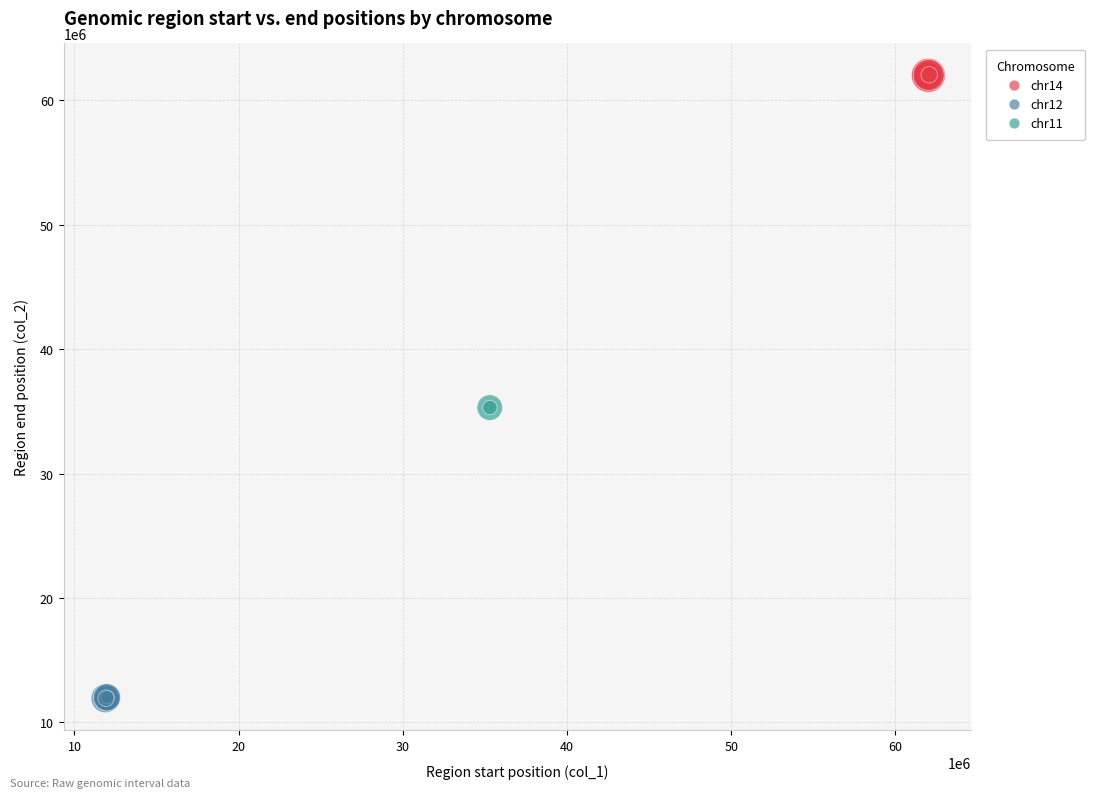

What are all the series names shown in the legend?

chr14, chr12, chr11